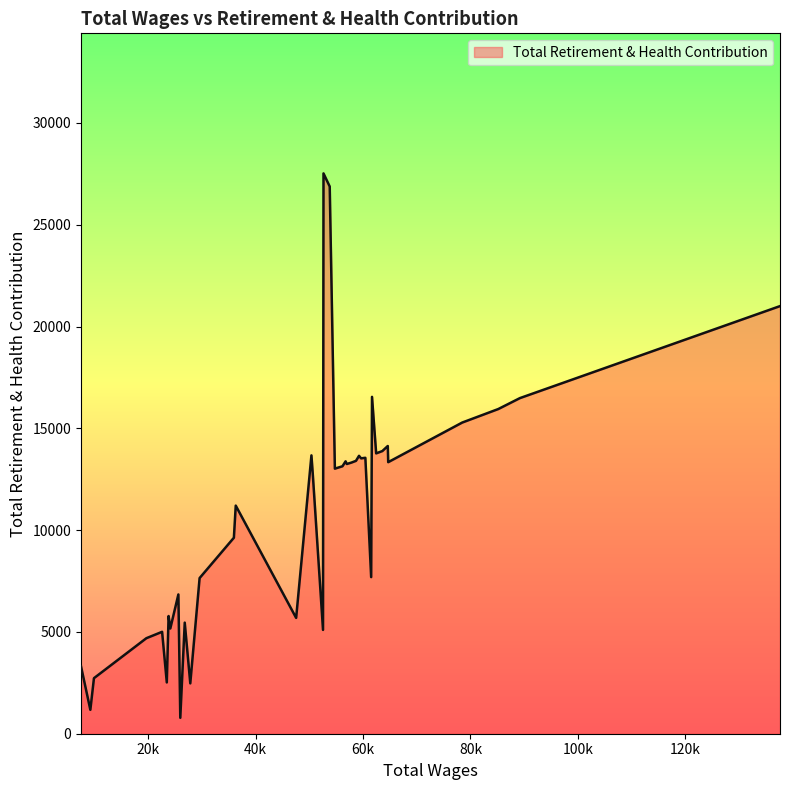

What is the smallest value displayed?

781